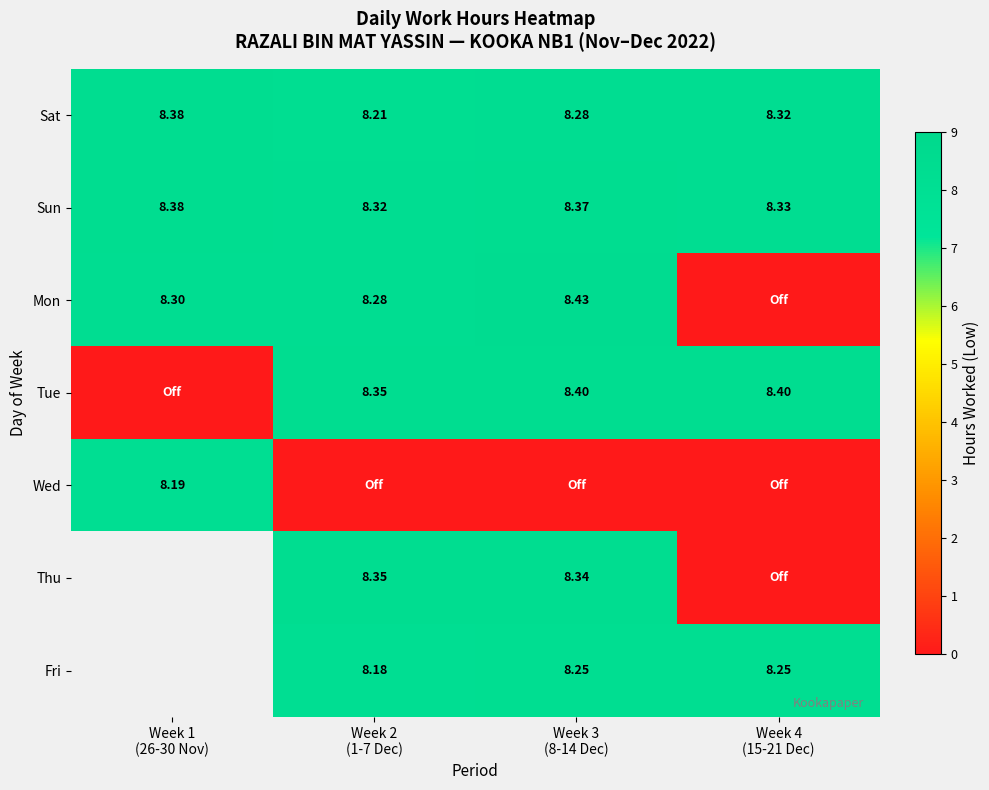

Which series has the widest spread of values?

Mon